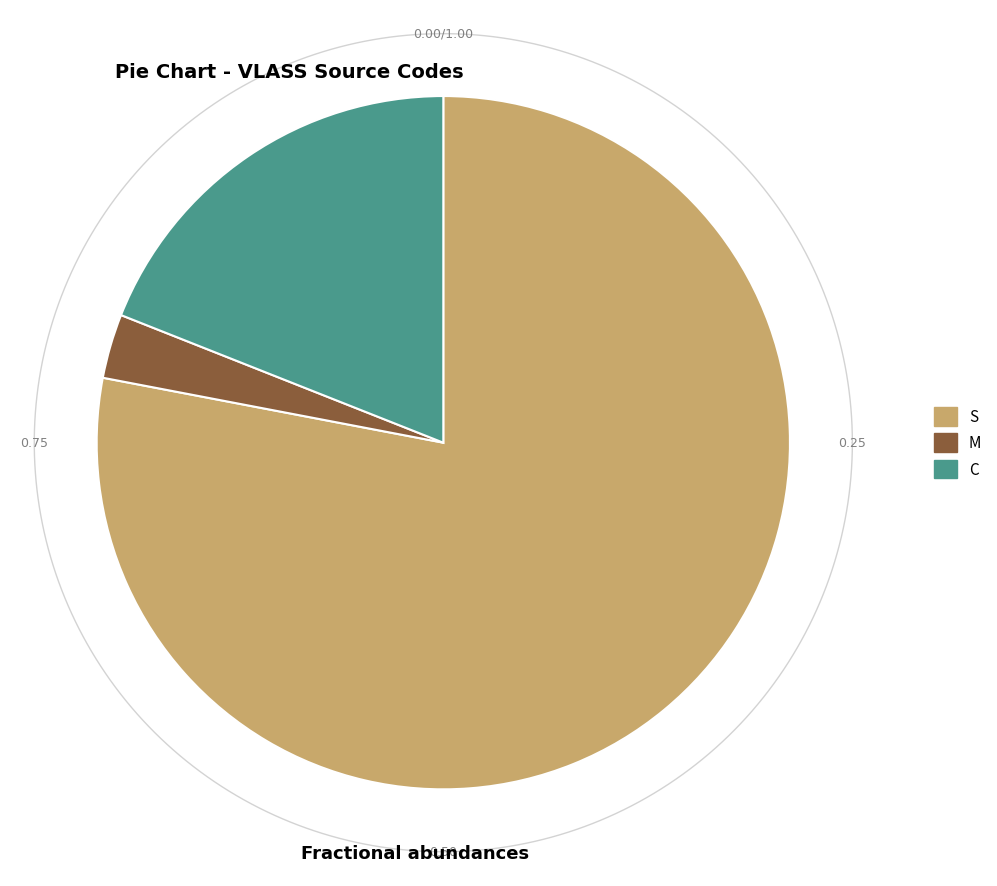

What percentage is the S slice, to the nearest percent?

78%